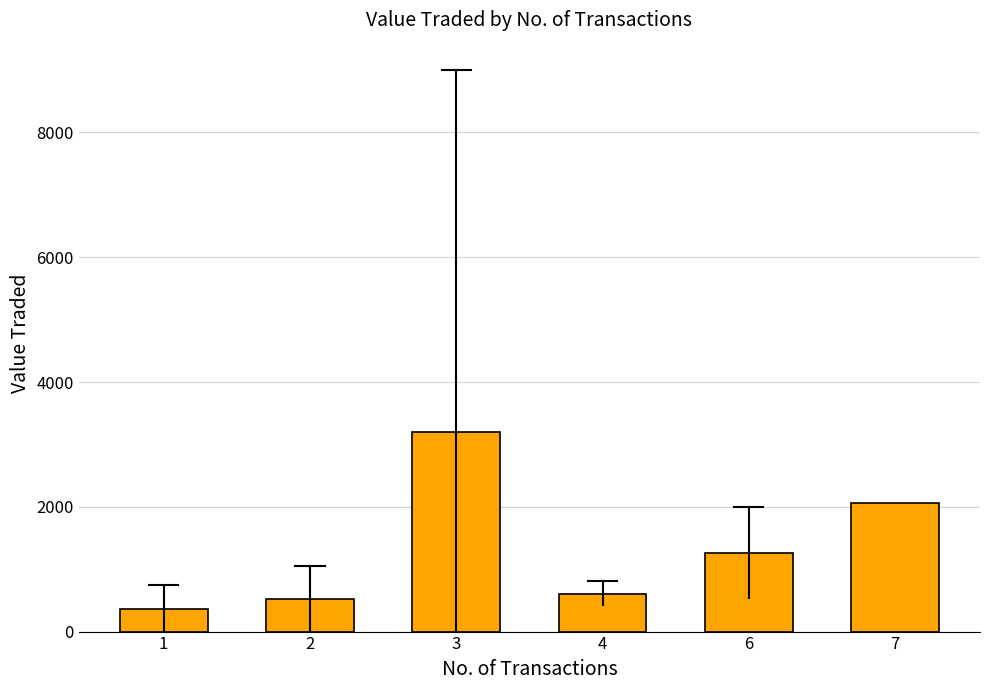

What is the difference between the values at 7 and 2?

1536.0